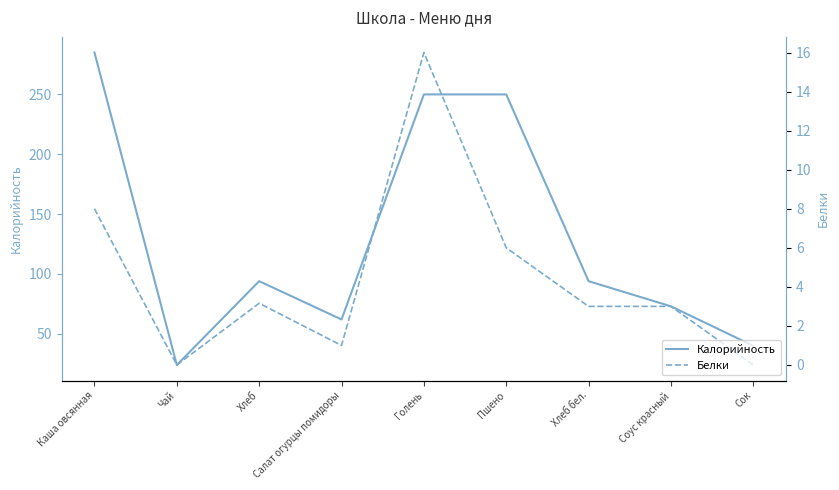

How many data points in Белки are above 3?

4